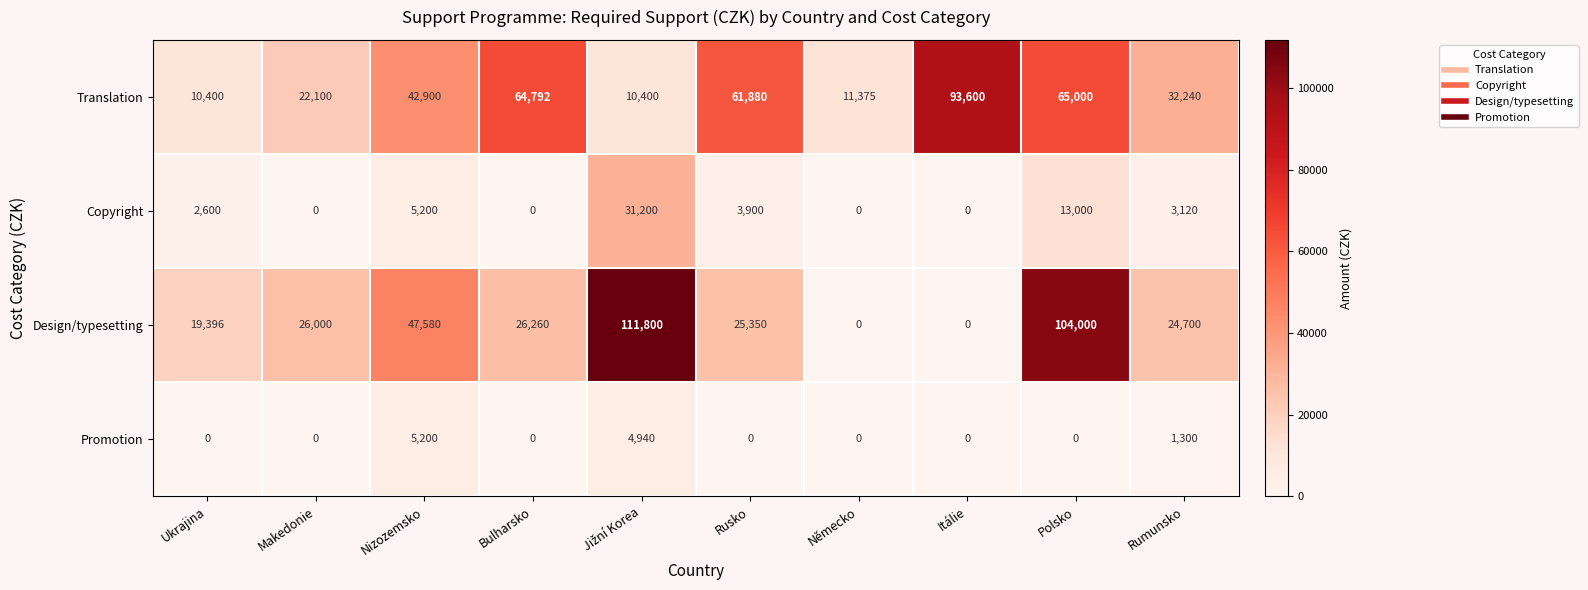

Where is Promotion nearest to the value 2600?

Rumunsko